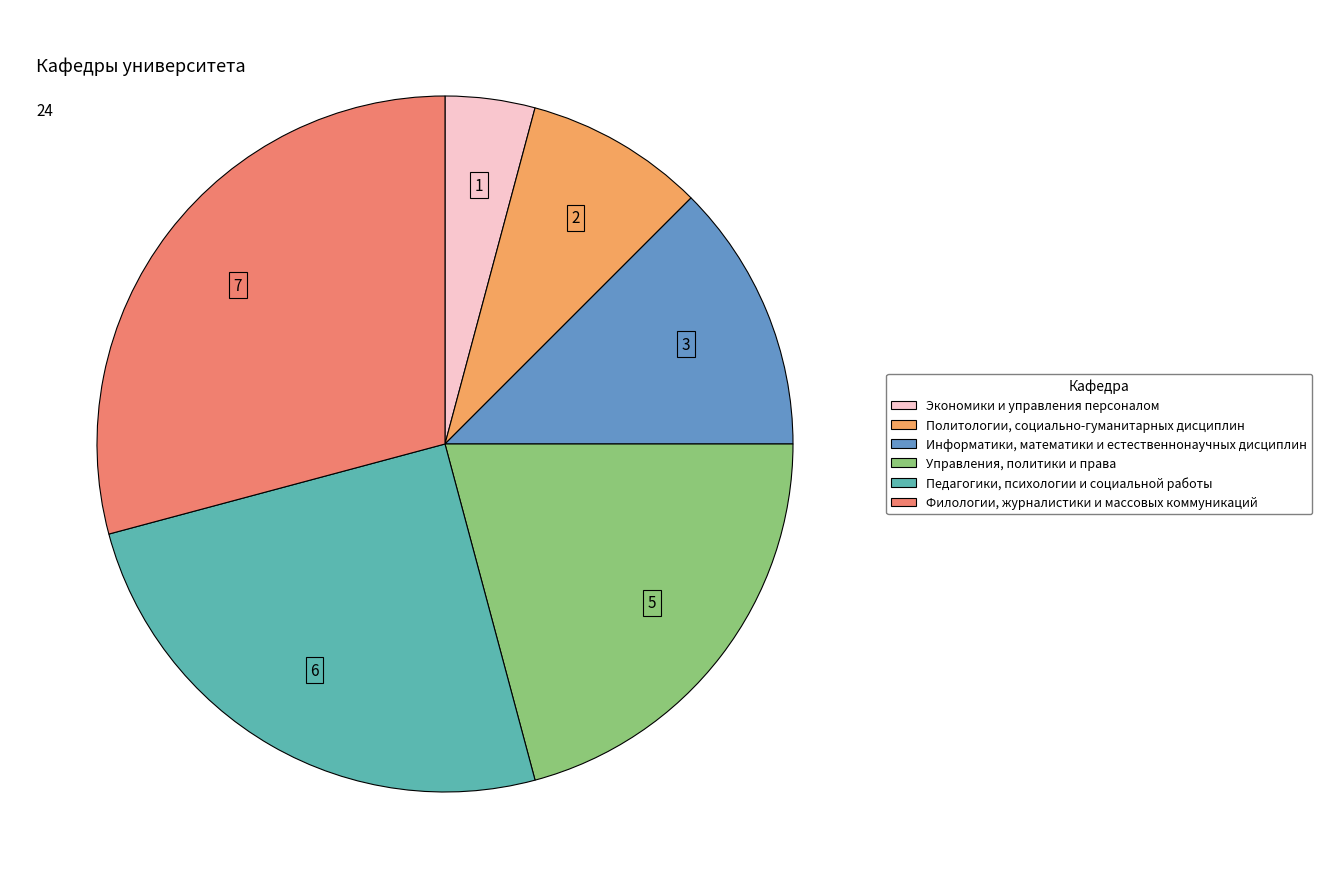

What is the total percentage of Информатики, математики и естественнонаучных дисциплин and Филологии, журналистики и массовых коммуникаций?

41.7%